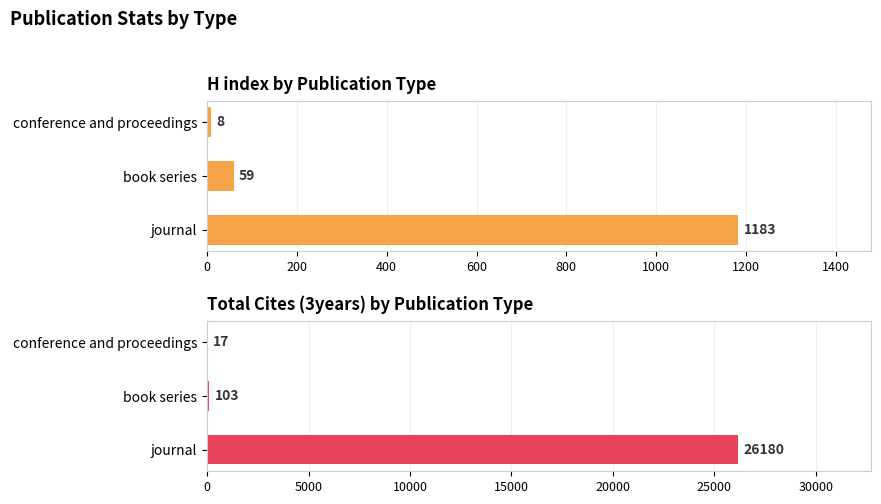

What is the difference between the H index values at journal and conference and proceedings?

1175